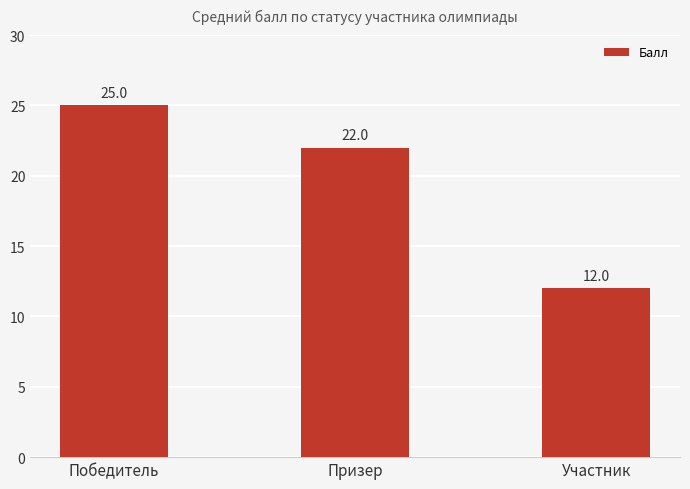

Rank the categories by value from lowest to highest.

Участник, Призер, Победитель